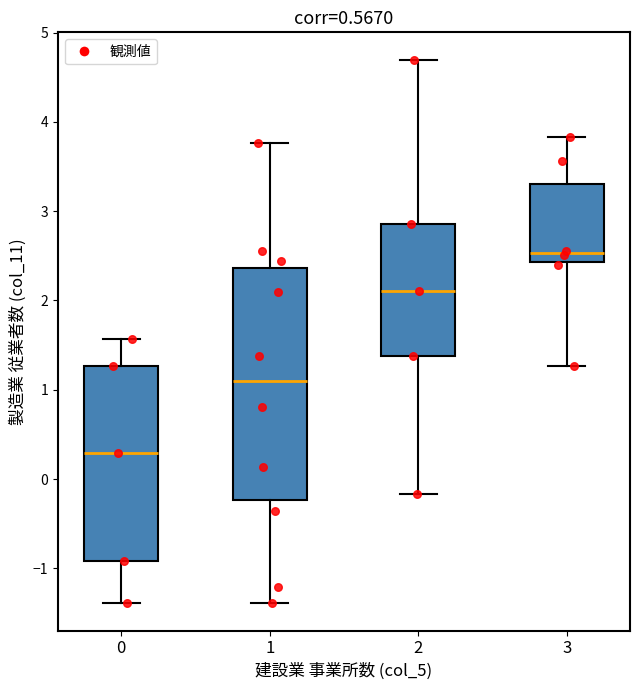

Which box is the tallest, from its lower edge to its upper edge?

1